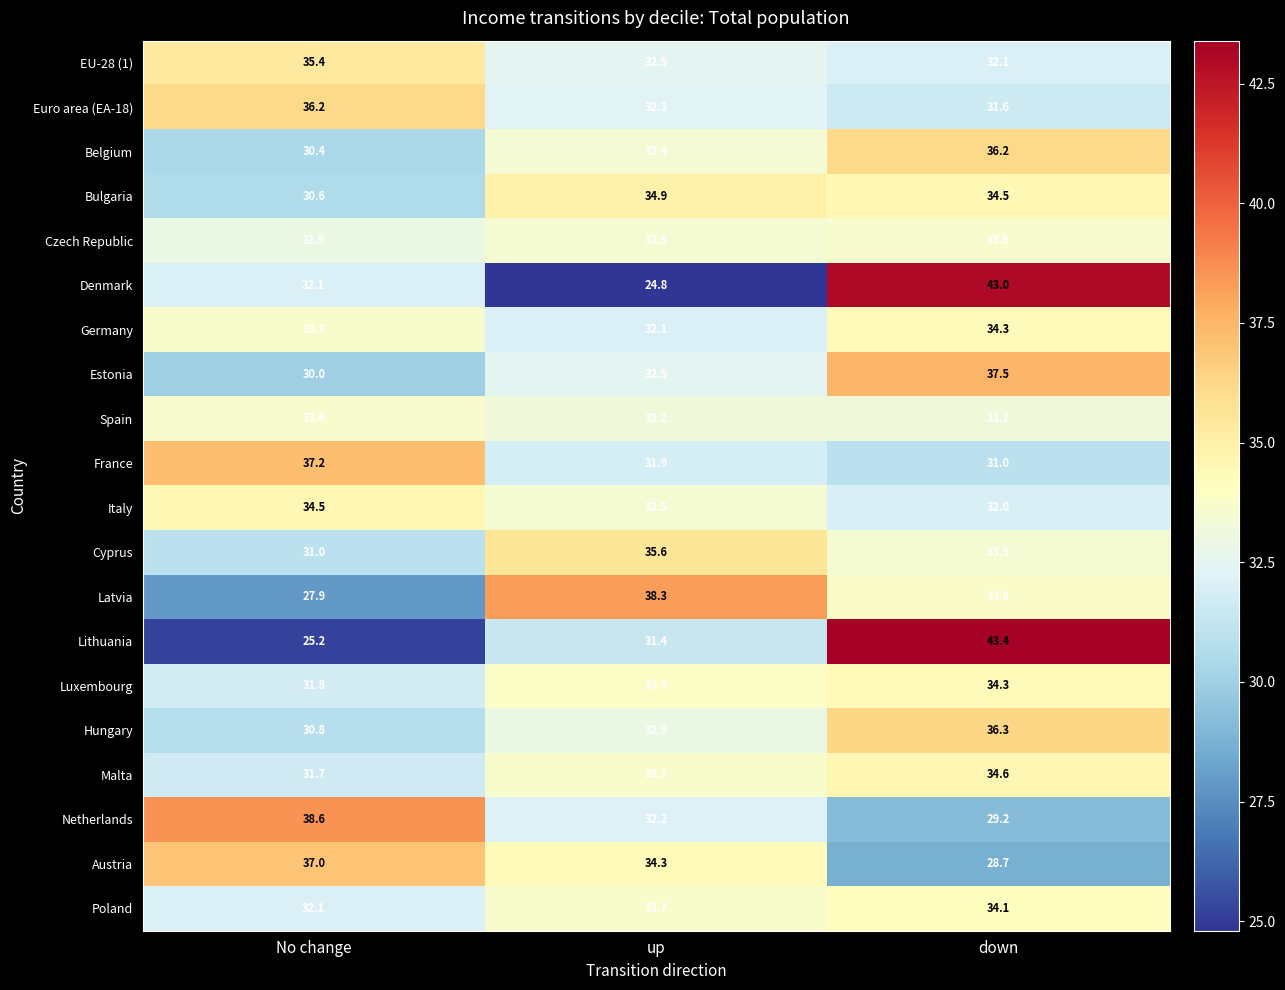

The value of Netherlands at up is 32.2. True or false?

True